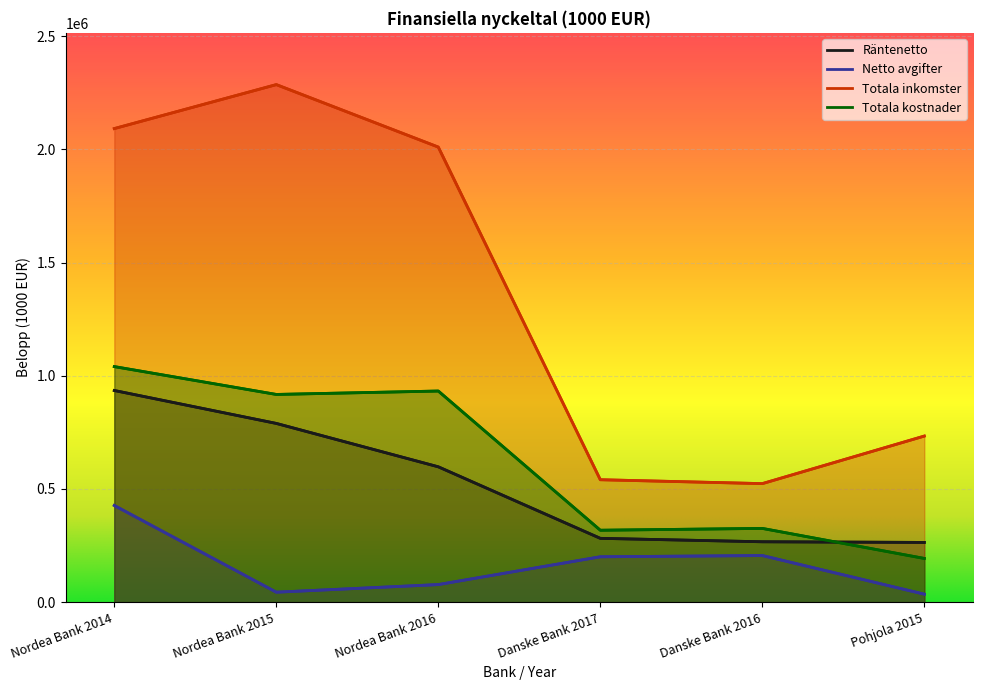

Read the Totala kostnader value at Danske Bank 2016.

325872.3